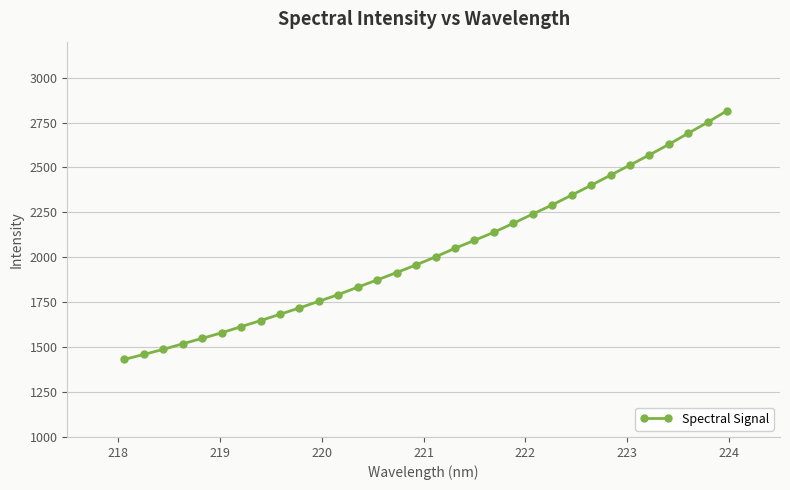

What is the smallest value displayed?

1431.6